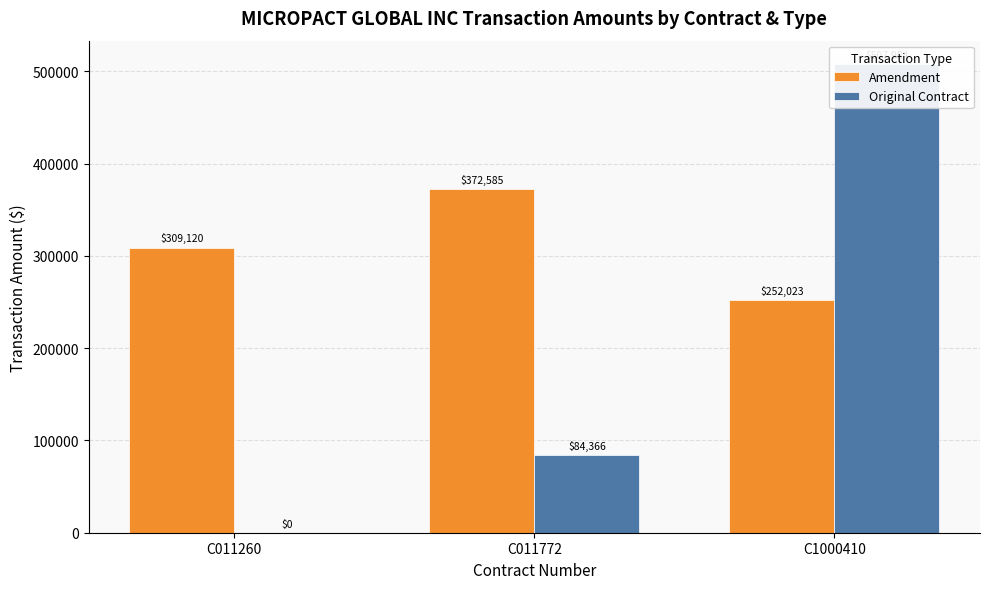

What is the approximate value of Amendment at C011772, to the nearest 10?

372580